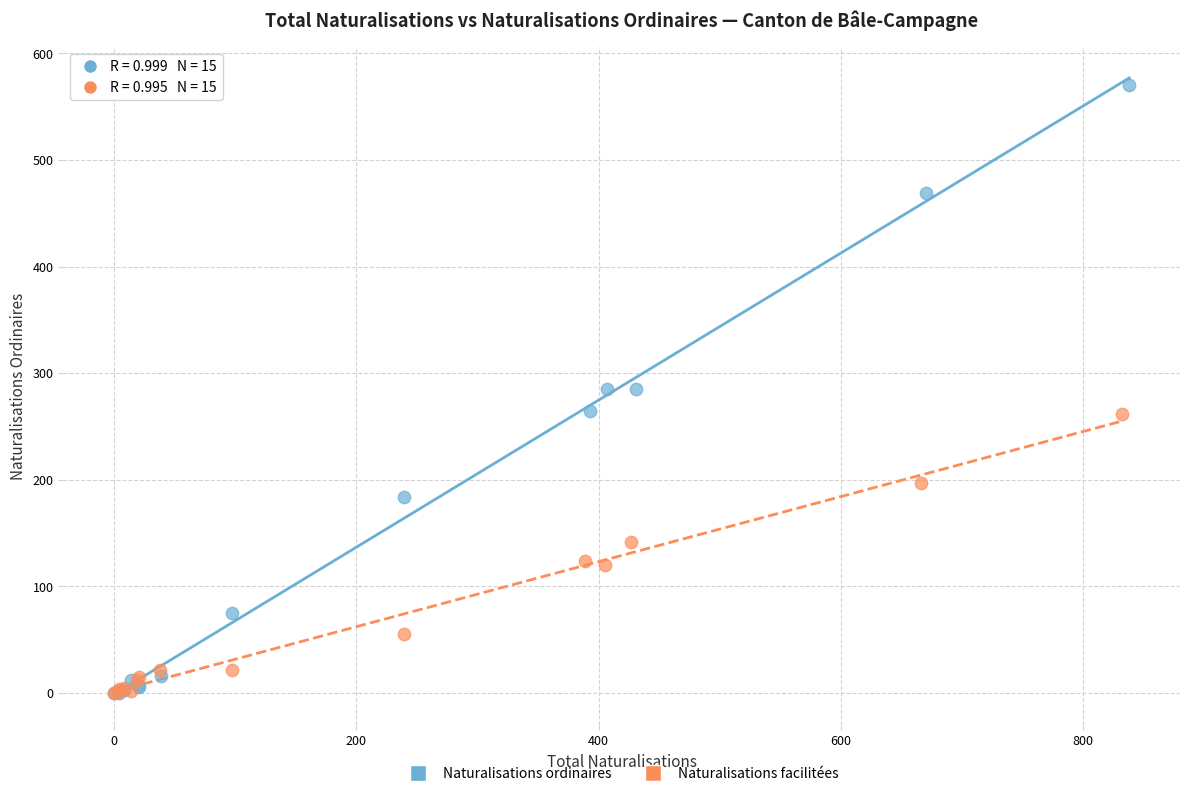

Which series contains the highest Y value?

Naturalisations ordinaires